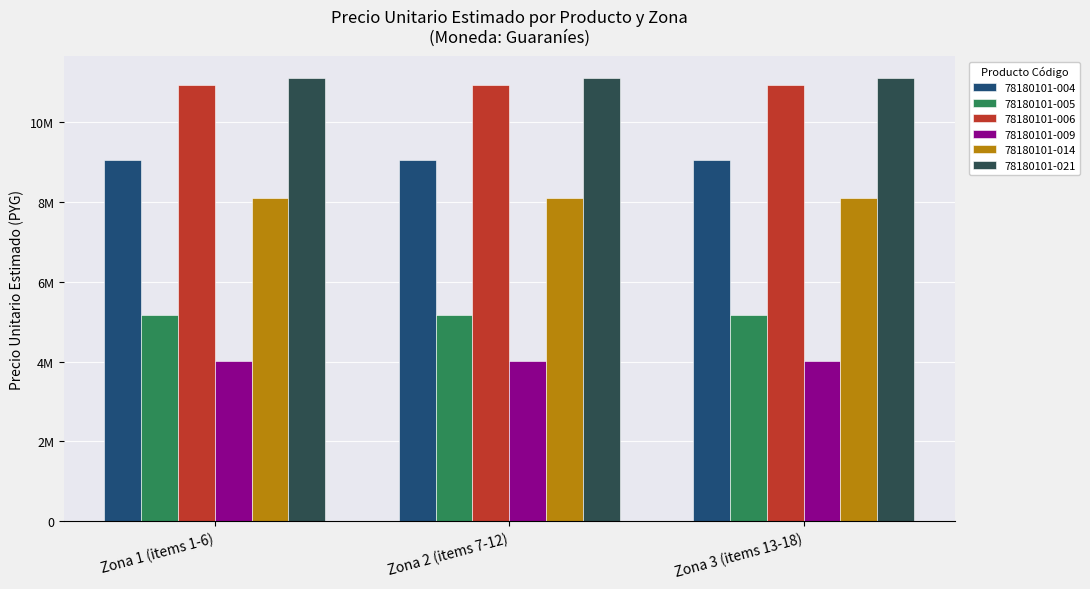

What is the label of the 2nd bar from the left?

Zona 2 (items 7-12)